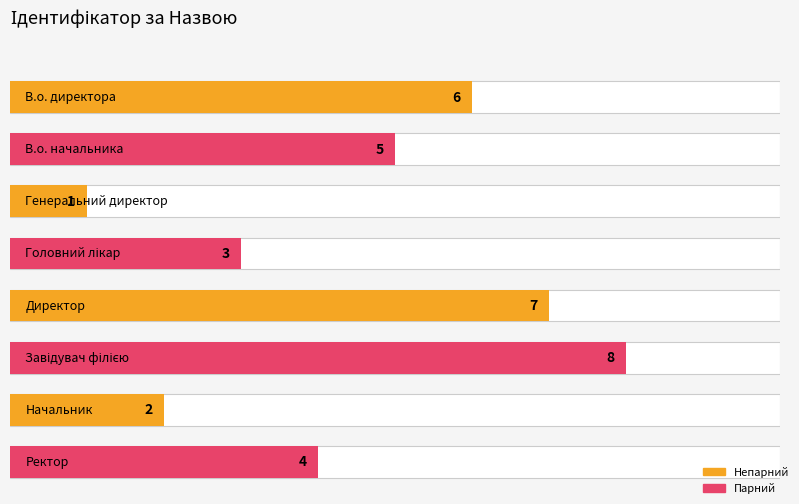

What position from the left is В.о. начальника?

2